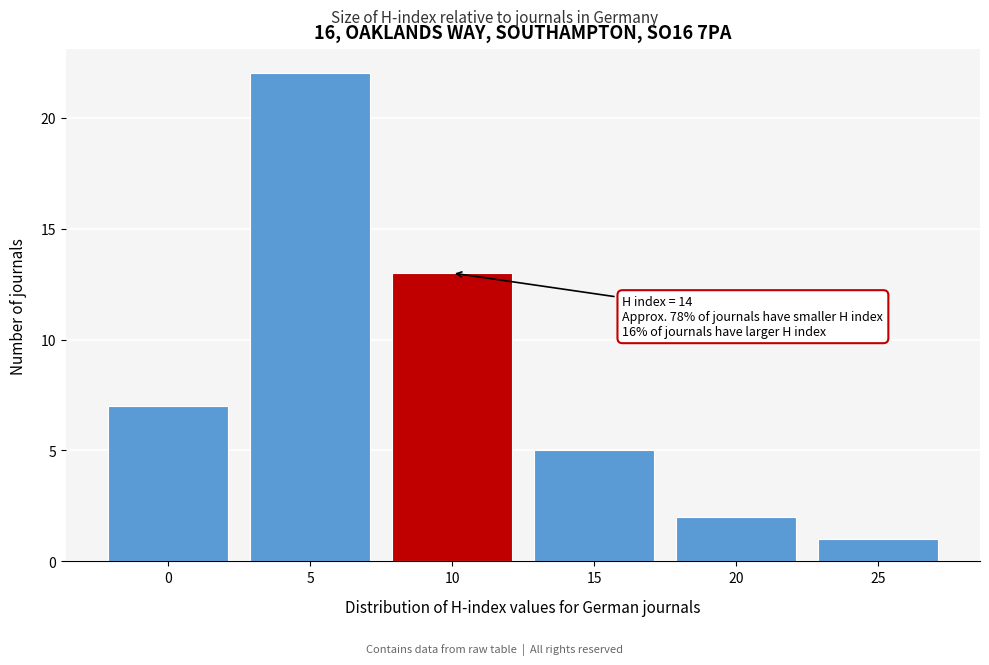

Reading left to right, list all the values displayed in this chart.

7	22	13	5	2	1